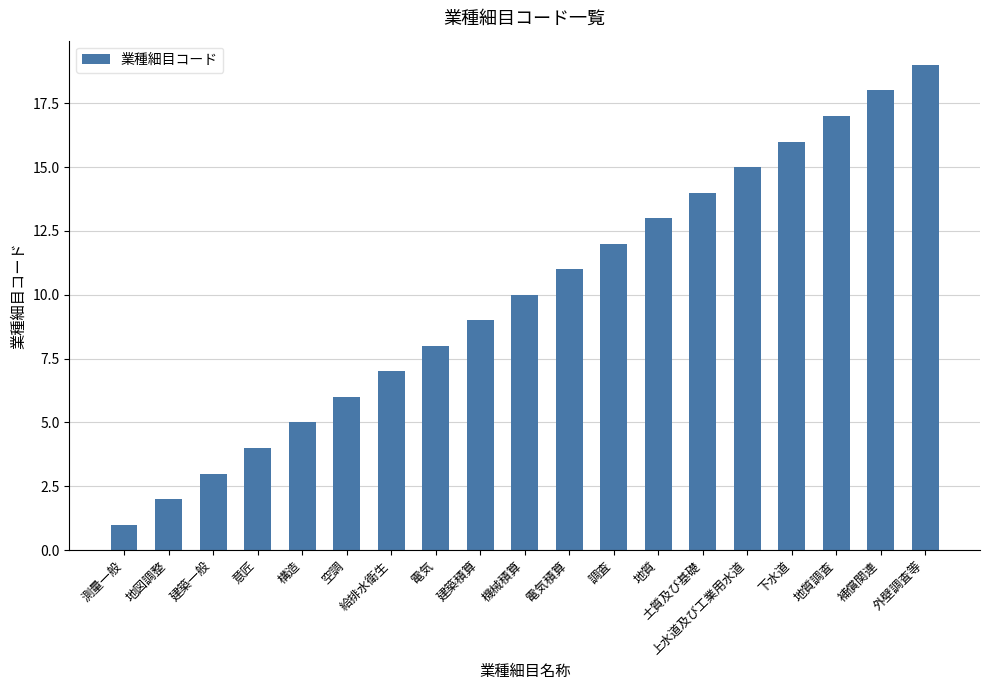

Are the bars horizontal?

No